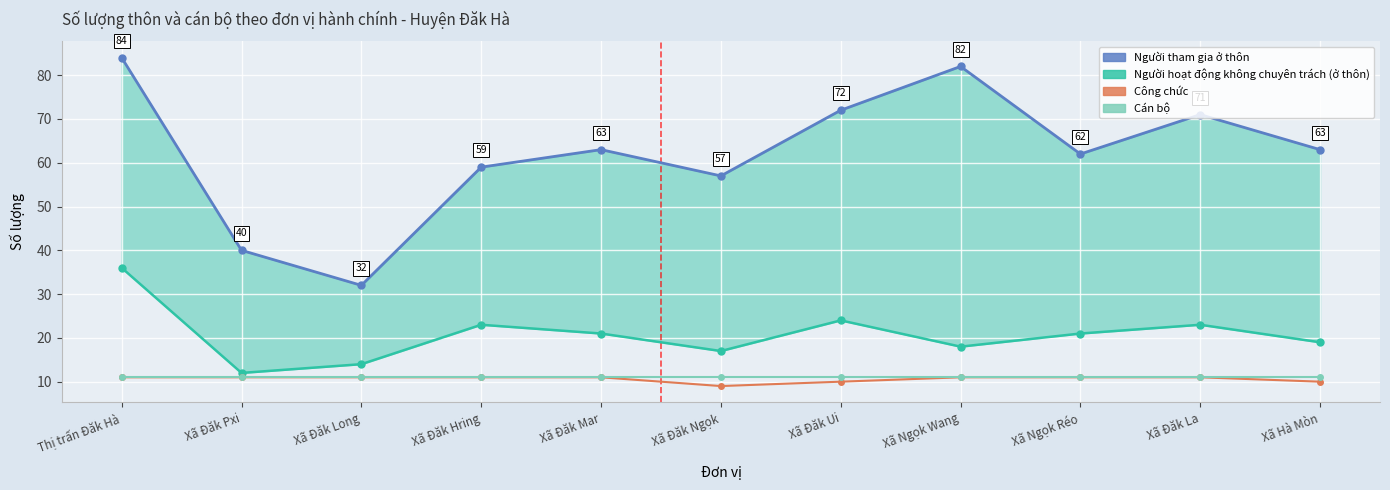

At which label is Người tham gia ở thôn closest to 58?

Xã Đăk Hring